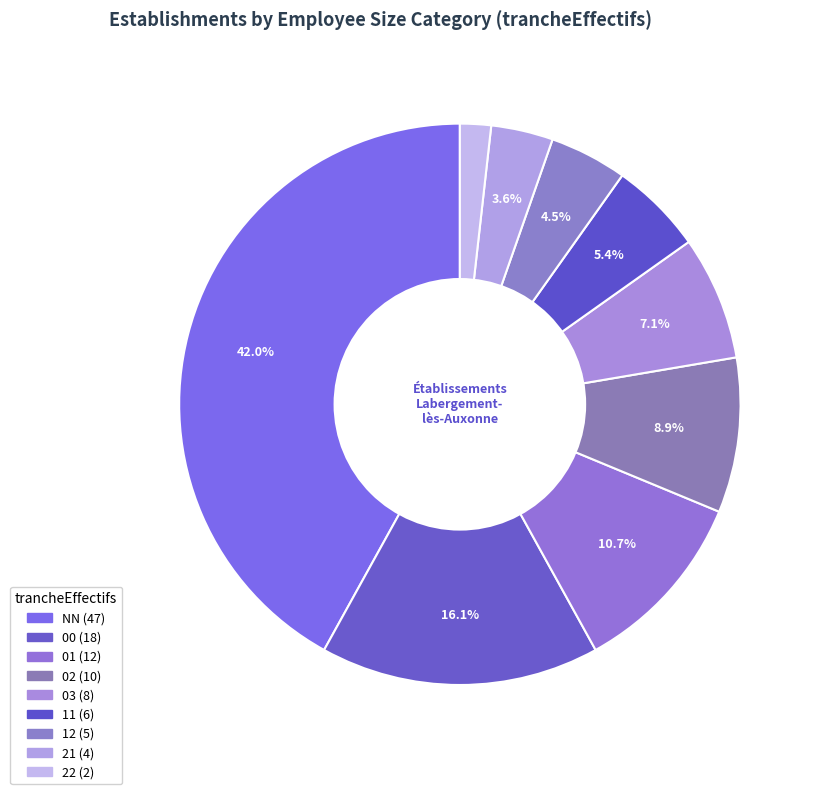

To the nearest percent, what is the combined percentage of NN and 22?

44%